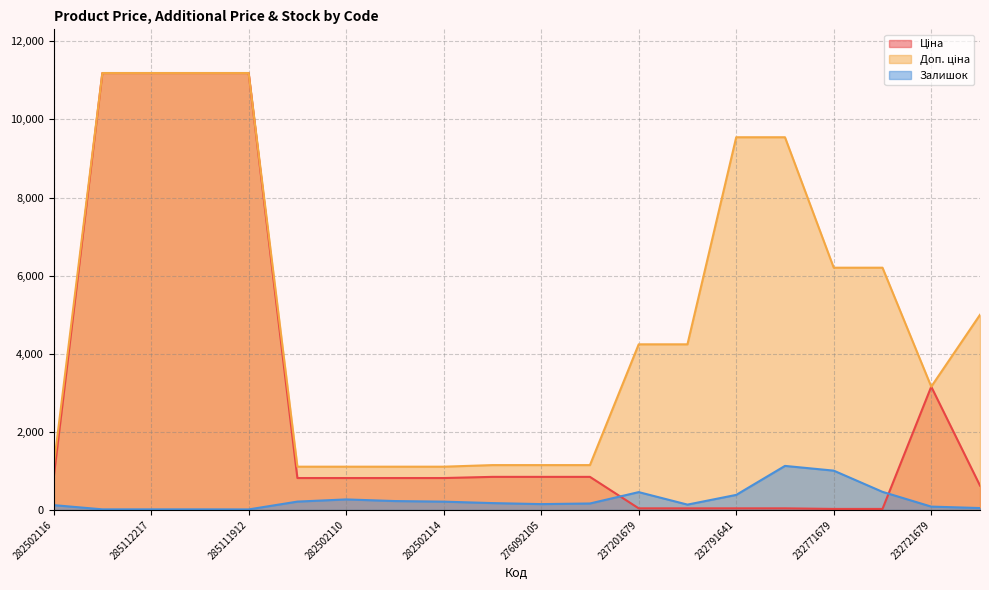

Rank the series by their maximum value, from lowest to highest.

Залишок, Ціна, Доп. ціна